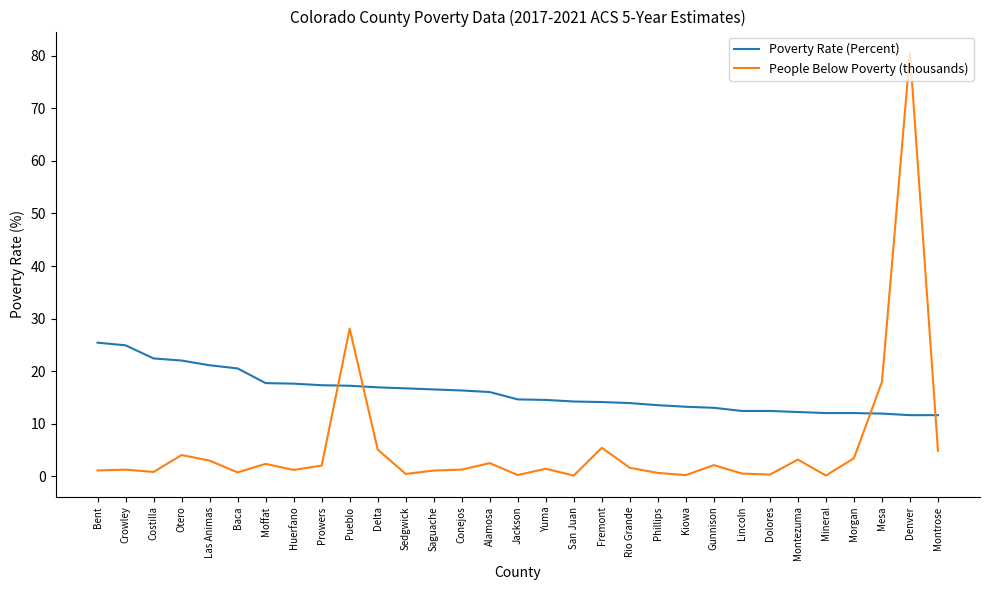

What is the maximum value for Poverty Rate (Percent)?

25.4